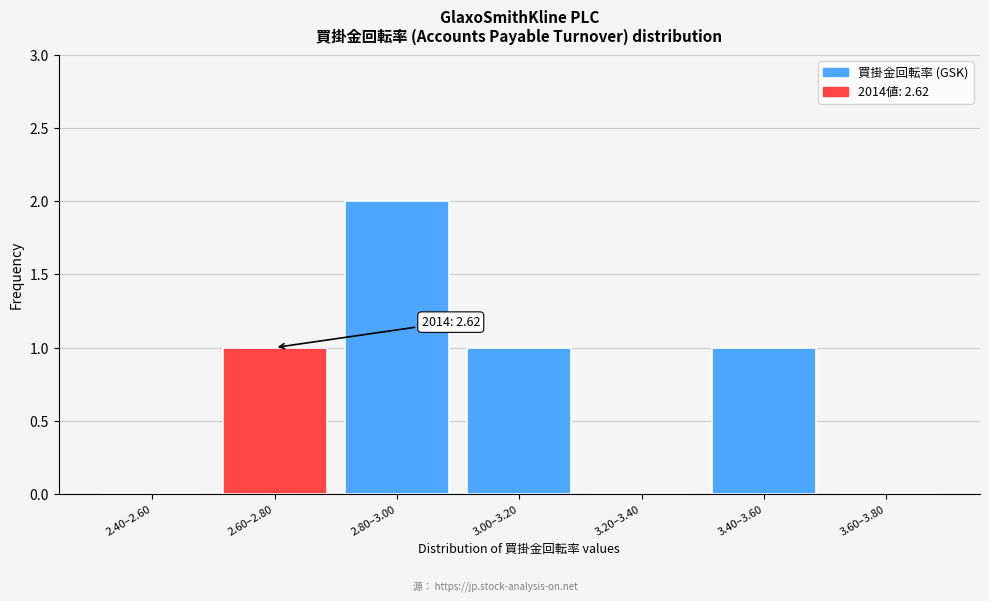

Reading left to right, extract all data points from this chart.

2.40–2.60=0	2.60–2.80=1	2.80–3.00=2	3.00–3.20=1	3.20–3.40=0	3.40–3.60=1	3.60–3.80=0